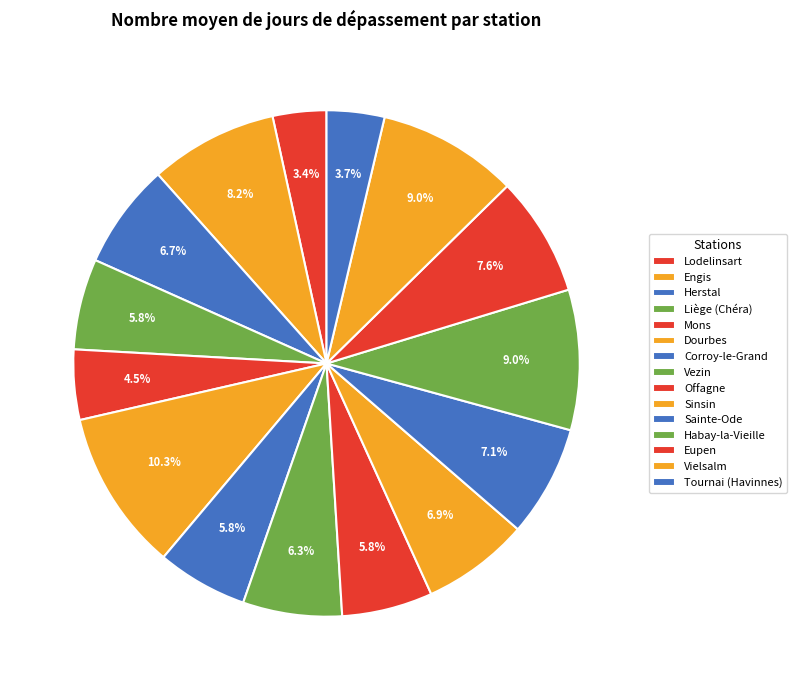

Rank the categories by value from highest to lowest.

Dourbes, Habay-la-Vieille, Vielsalm, Engis, Eupen, Sainte-Ode, Sinsin, Herstal, Vezin, Liège (Chéra), Corroy-le-Grand, Offagne, Mons, Tournai (Havinnes), Lodelinsart